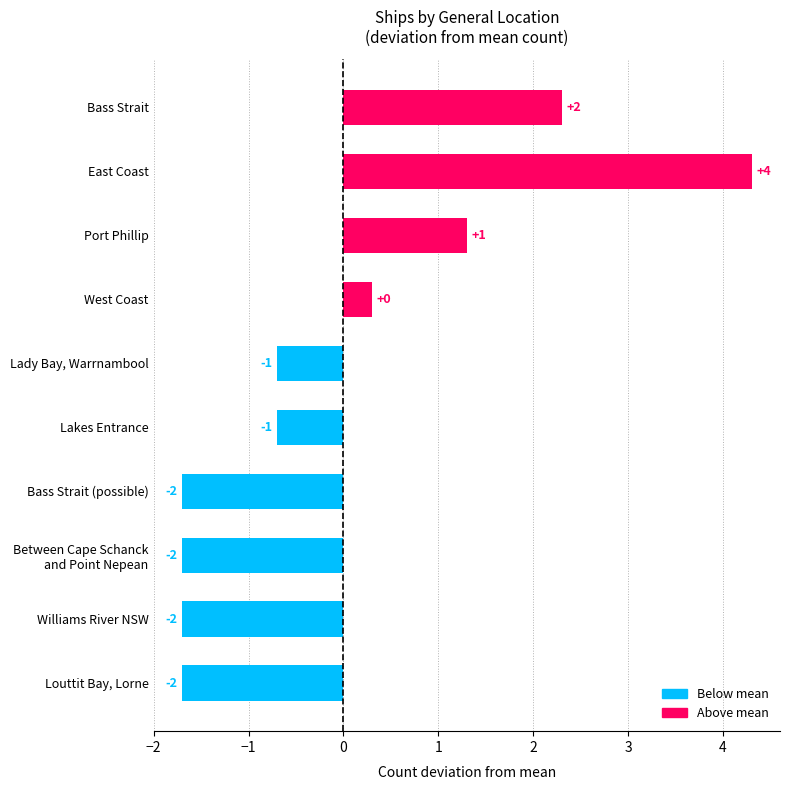

How many bars are there in total?

10